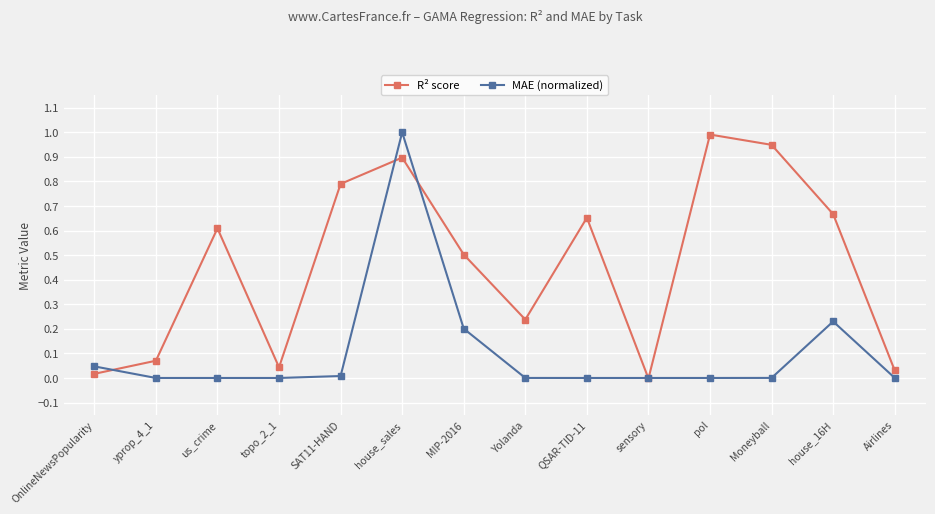

Is it true that R² score equals 0.5 at MIP-2016?

True